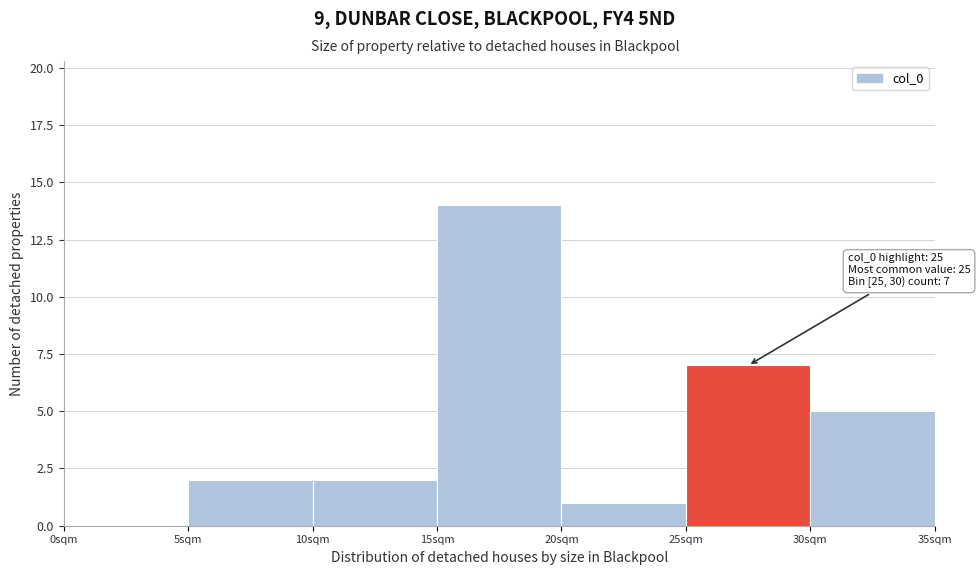

Over which range of the x-axis is the bar tallest?

15 to 20